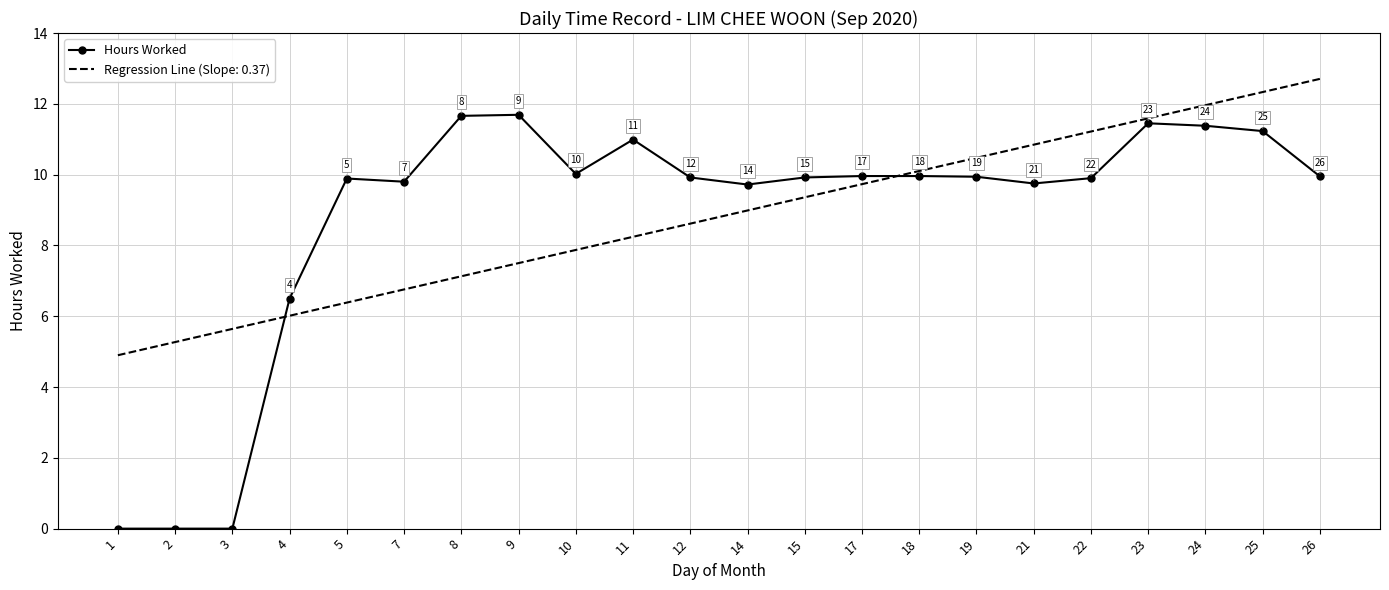

Which category has the highest value across all series?

26